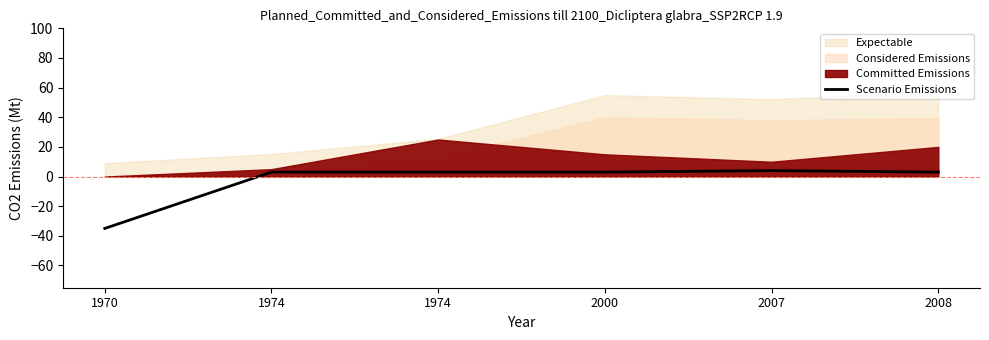

How many lines are shown in the chart?

1